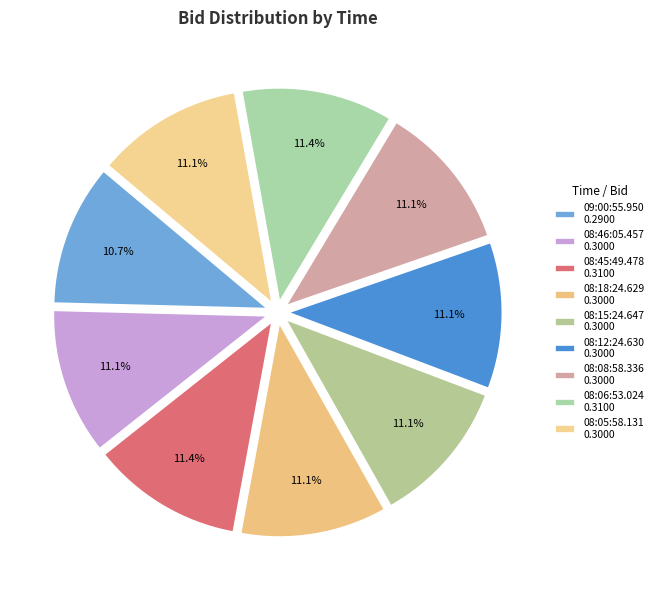

How much of the chart is everything except 08:06:53.024?

88.6%